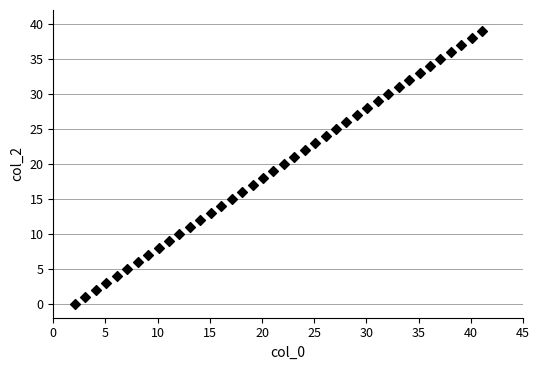

What is the range of Y values (max minus min)?

39